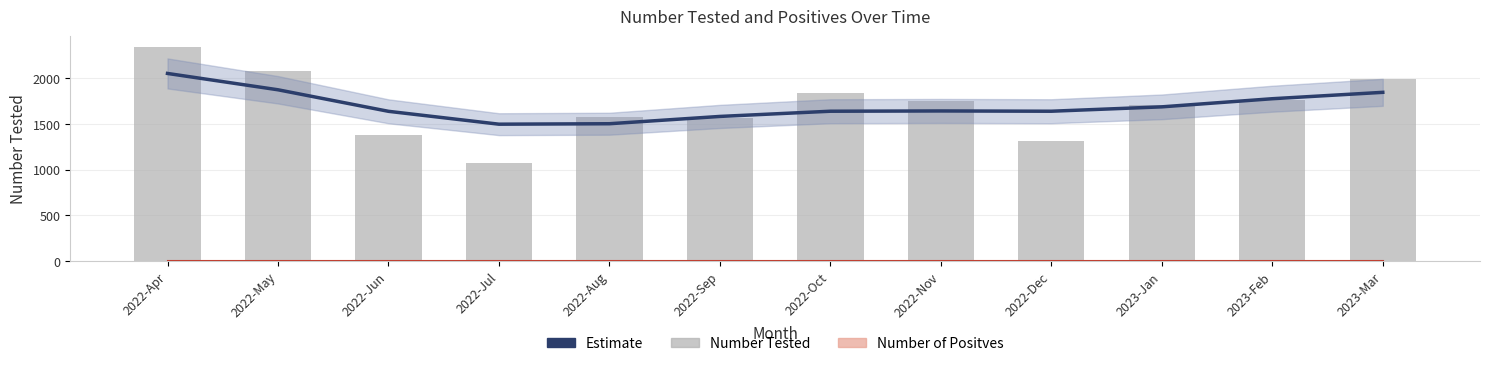

How many data points in Estimate are above 1644?

5